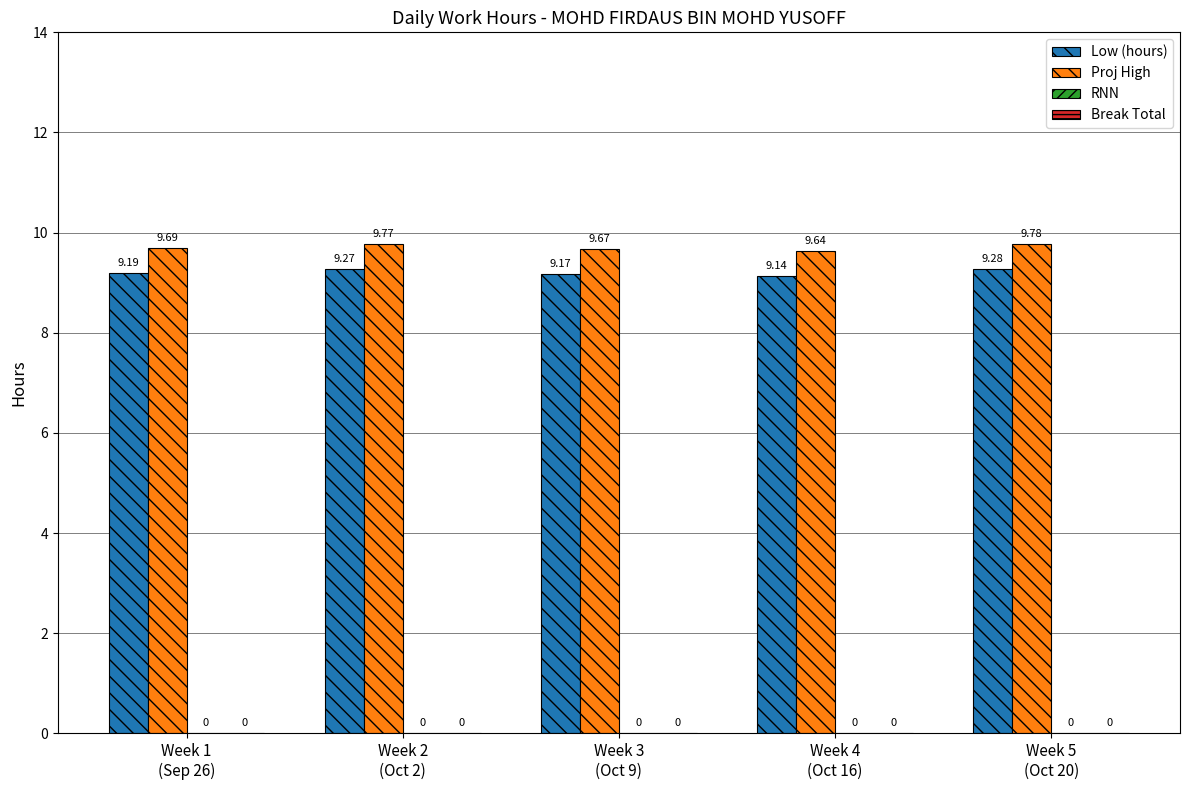

Rank the series by their average value, from highest to lowest.

Proj High, Low (hours)